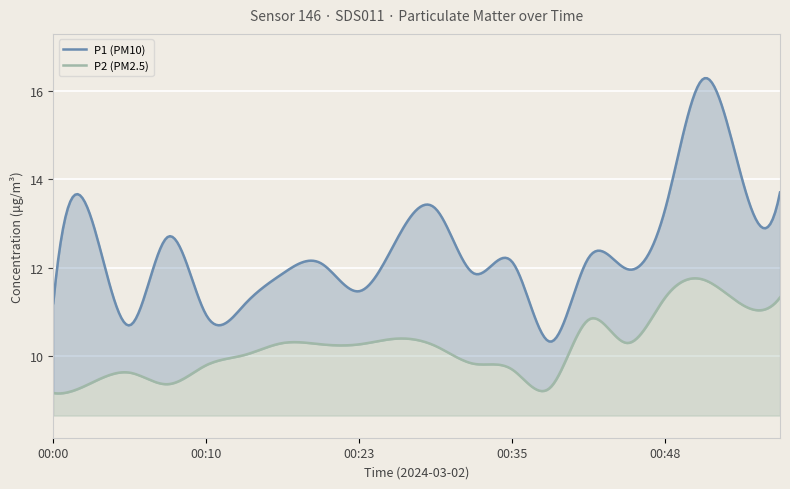

Is it true that P2 equals 15.5 at 00:46?

False